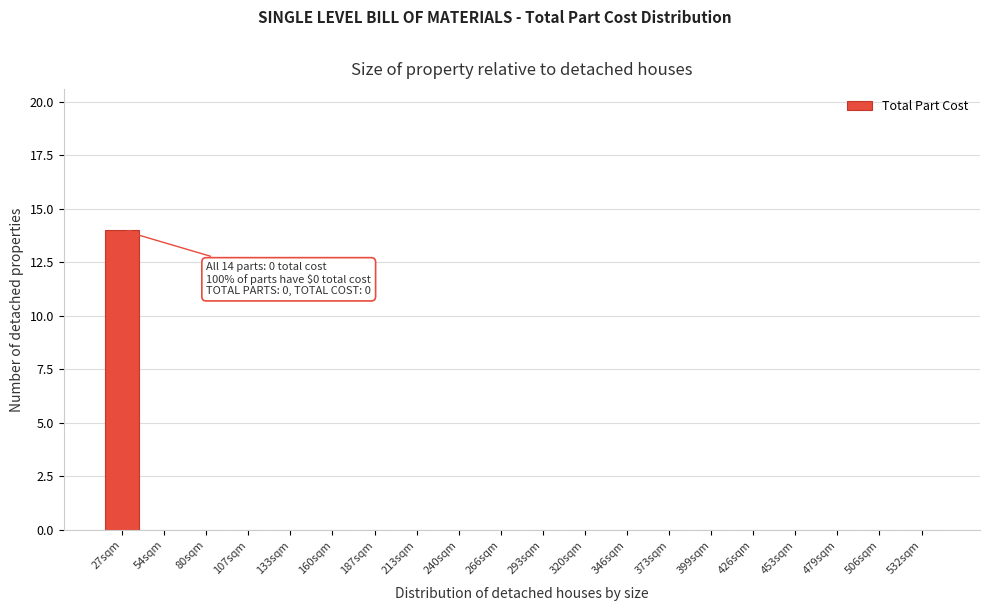

Reading left to right, list all the values displayed in this chart.

27sqm=14	54sqm=0	80sqm=0	107sqm=0	133sqm=0	160sqm=0	187sqm=0	213sqm=0	240sqm=0	266sqm=0	293sqm=0	320sqm=0	346sqm=0	373sqm=0	399sqm=0	426sqm=0	453sqm=0	479sqm=0	506sqm=0	532sqm=0